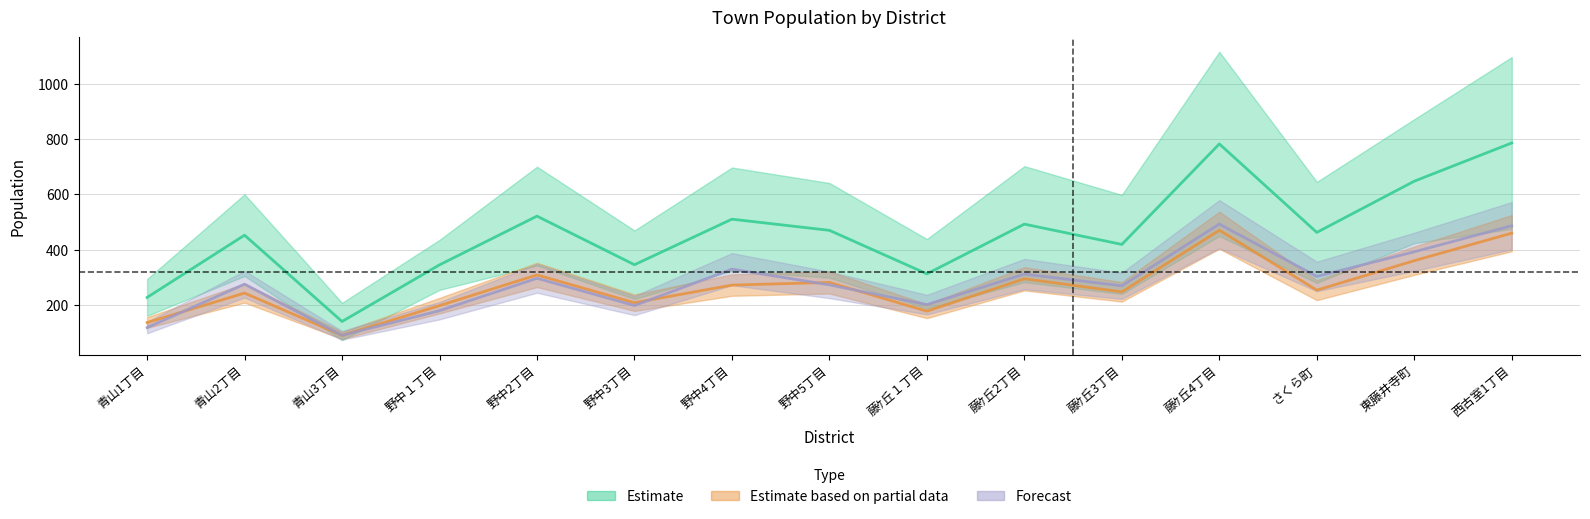

Between 藤ｹ丘3丁目 and 青山3丁目, which is larger?

藤ｹ丘3丁目